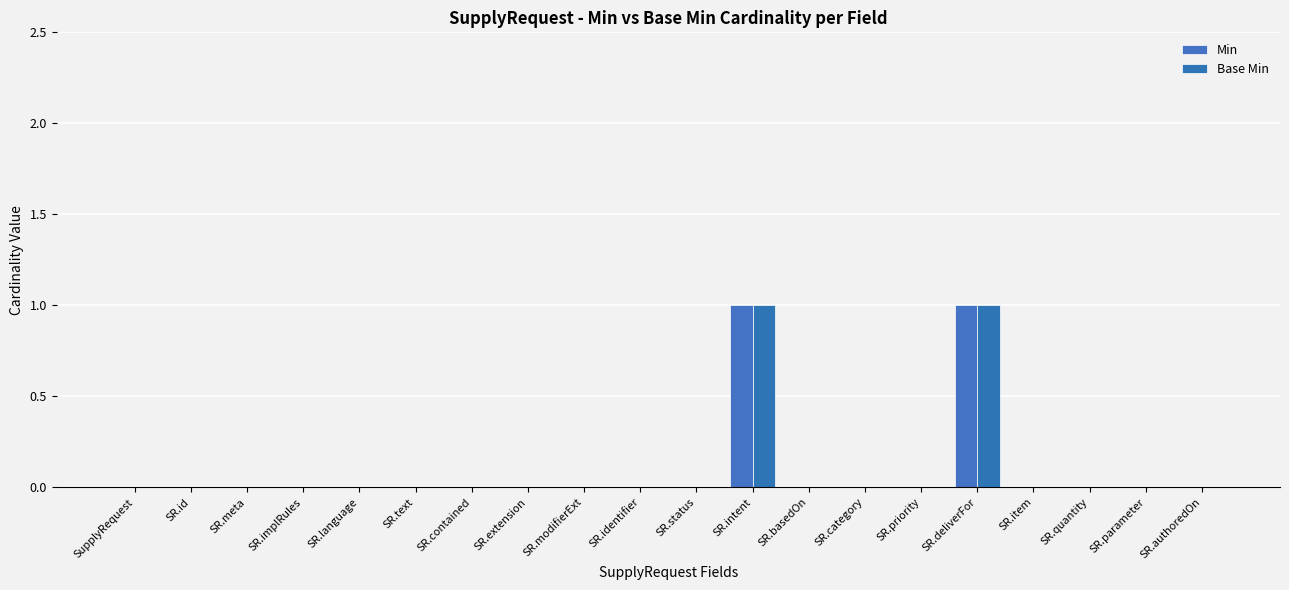

Reading left to right, extract all data points from this chart.

Min: 0	0	0	0	0	0	0	0	0	0	0	1	0	0	0	1	0	0	0	0
Base Min: 0	0	0	0	0	0	0	0	0	0	0	1	0	0	0	1	0	0	0	0